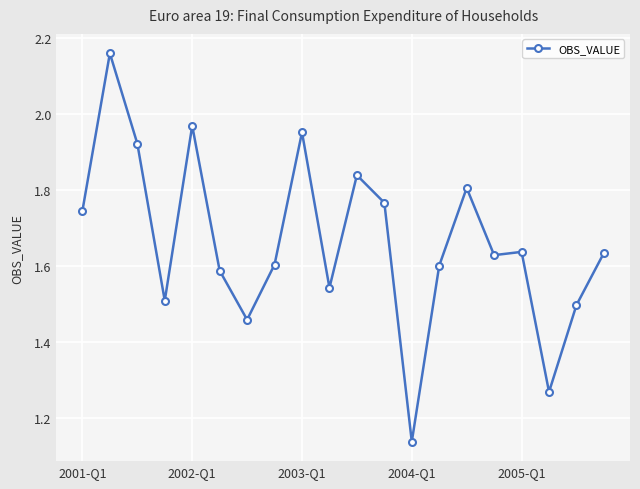

What is the difference between the second highest and second lowest values?

0.7